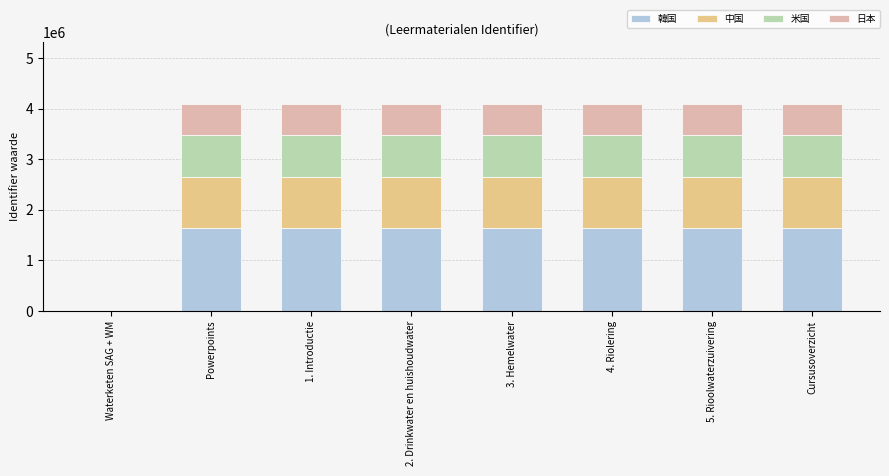

True or false: 韓国 has a value of 971771.7 at Waterketen SAG + WM.

False